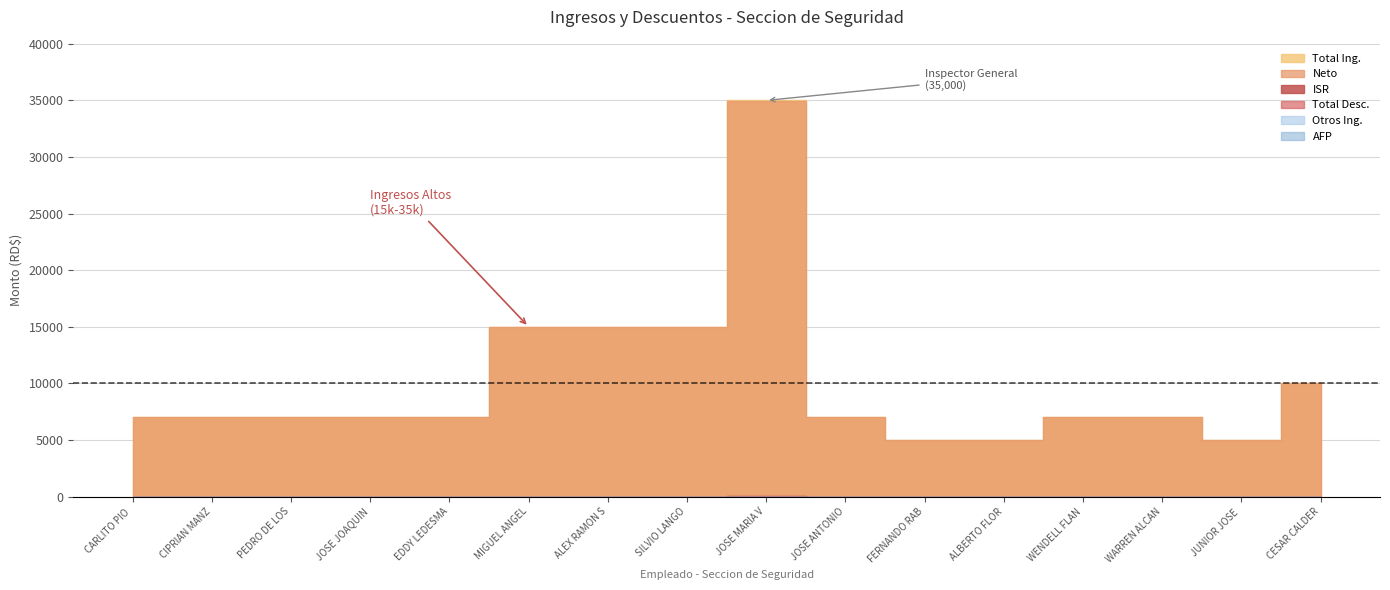

What is the value of the Total Ing. point at the 1st from the left?

7000.0